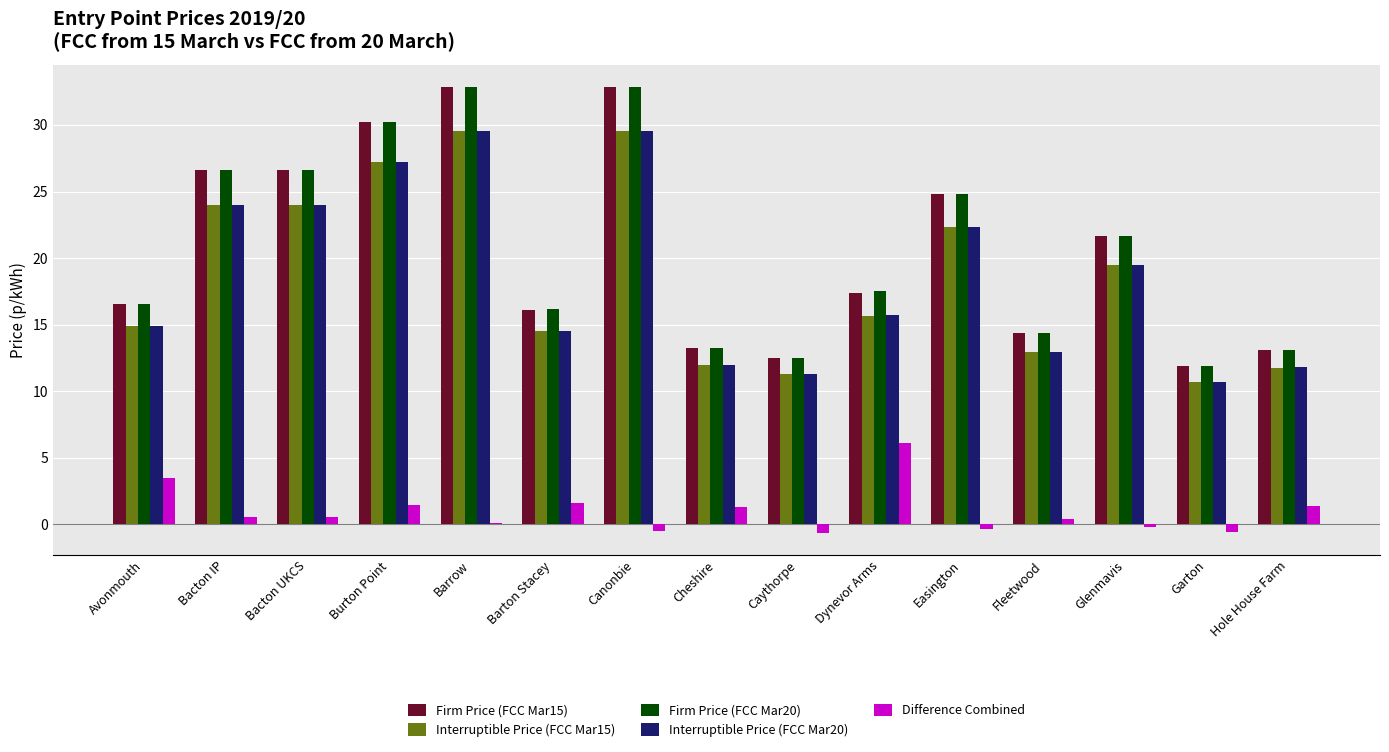

Are the bars horizontal?

No